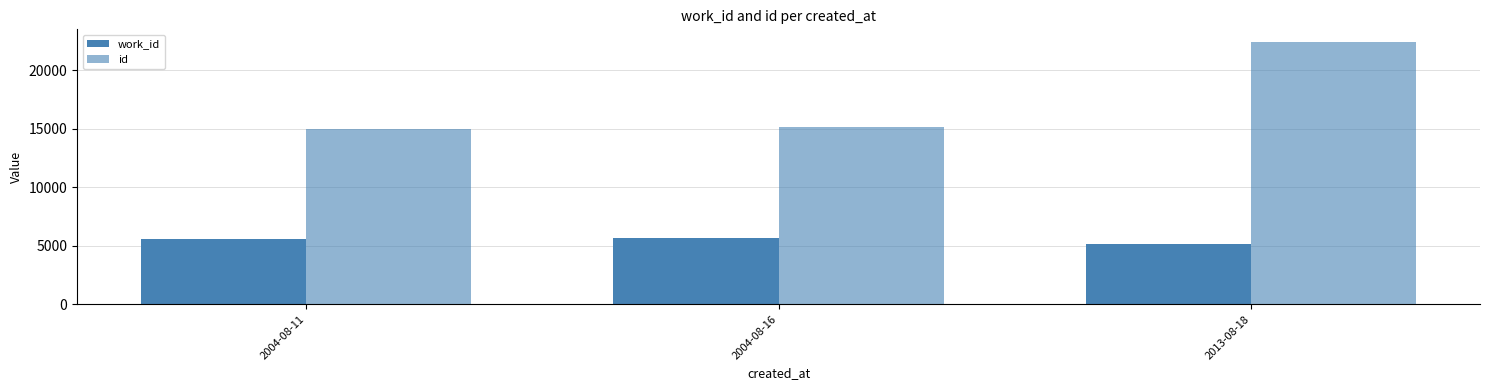

Reading left to right, transcribe all the data shown in this chart.

work_id: 2004-08-11=5598	2004-08-16=5686	2013-08-18=5192
id: 2004-08-11=14964	2004-08-16=15172	2013-08-18=22378